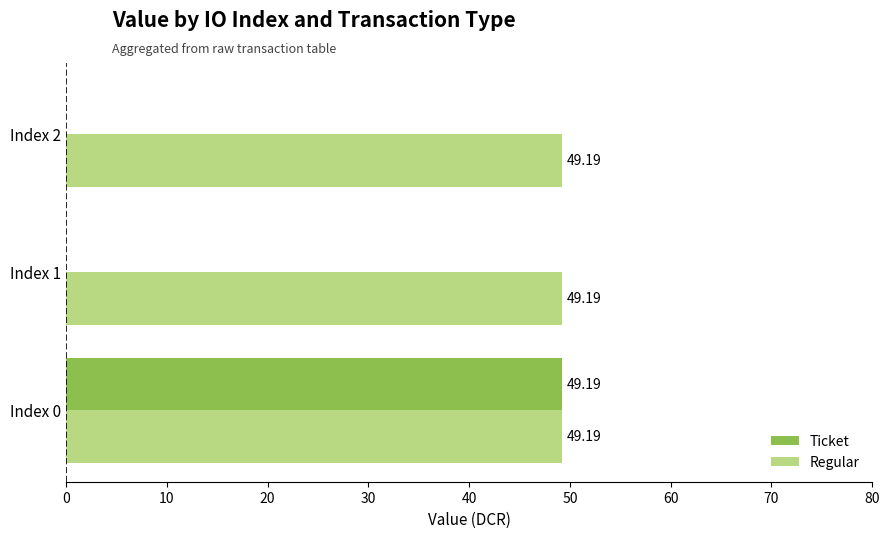

Which series has the largest total across all categories?

Regular